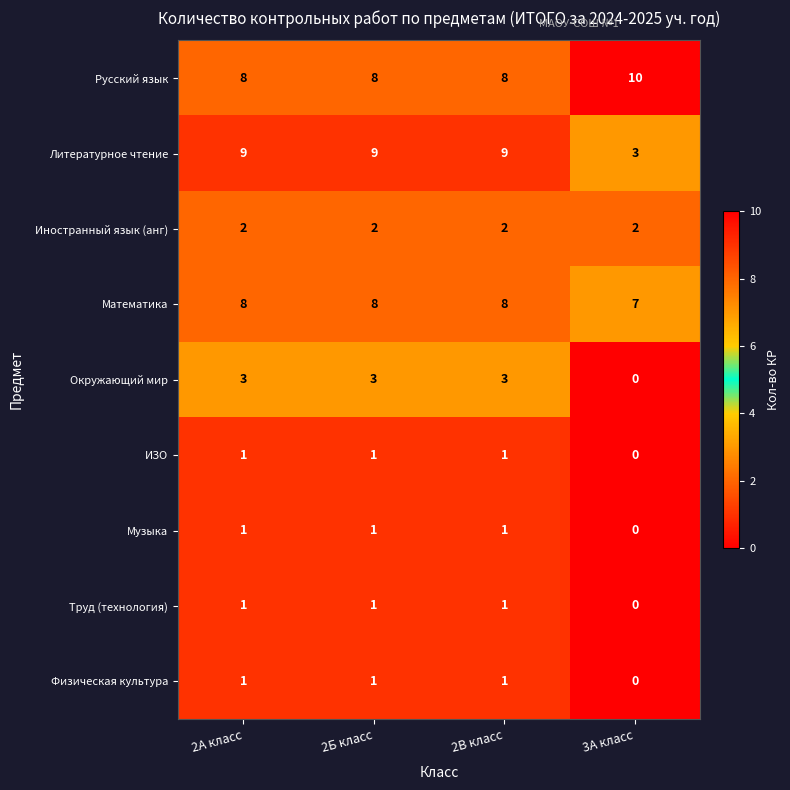

Which series has the largest range (max minus min)?

Литературное чтение